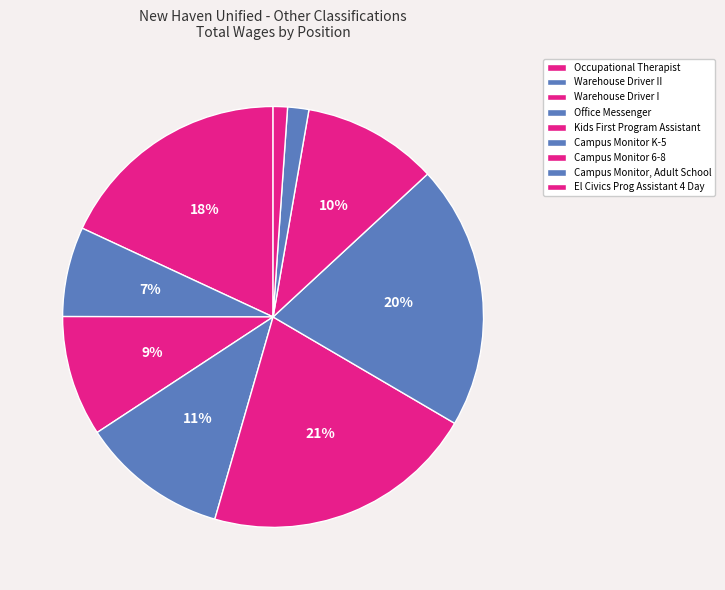

Which slice is the smallest?

El Civics Prog Assistant 4 Day